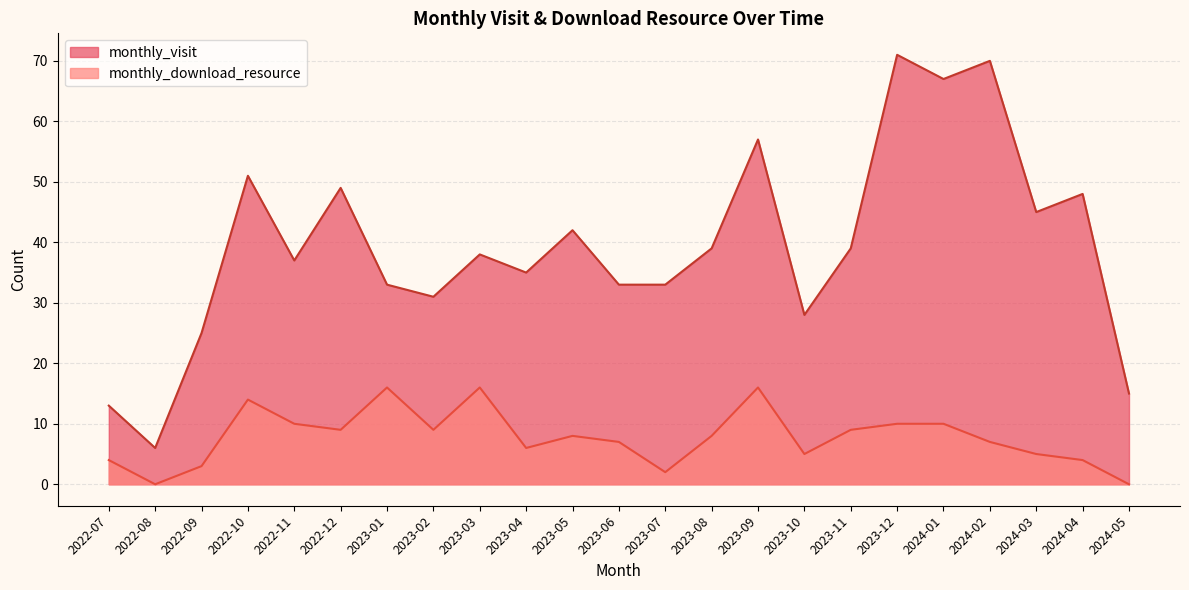

How many data points in monthly_download_resource are less than 8?

11